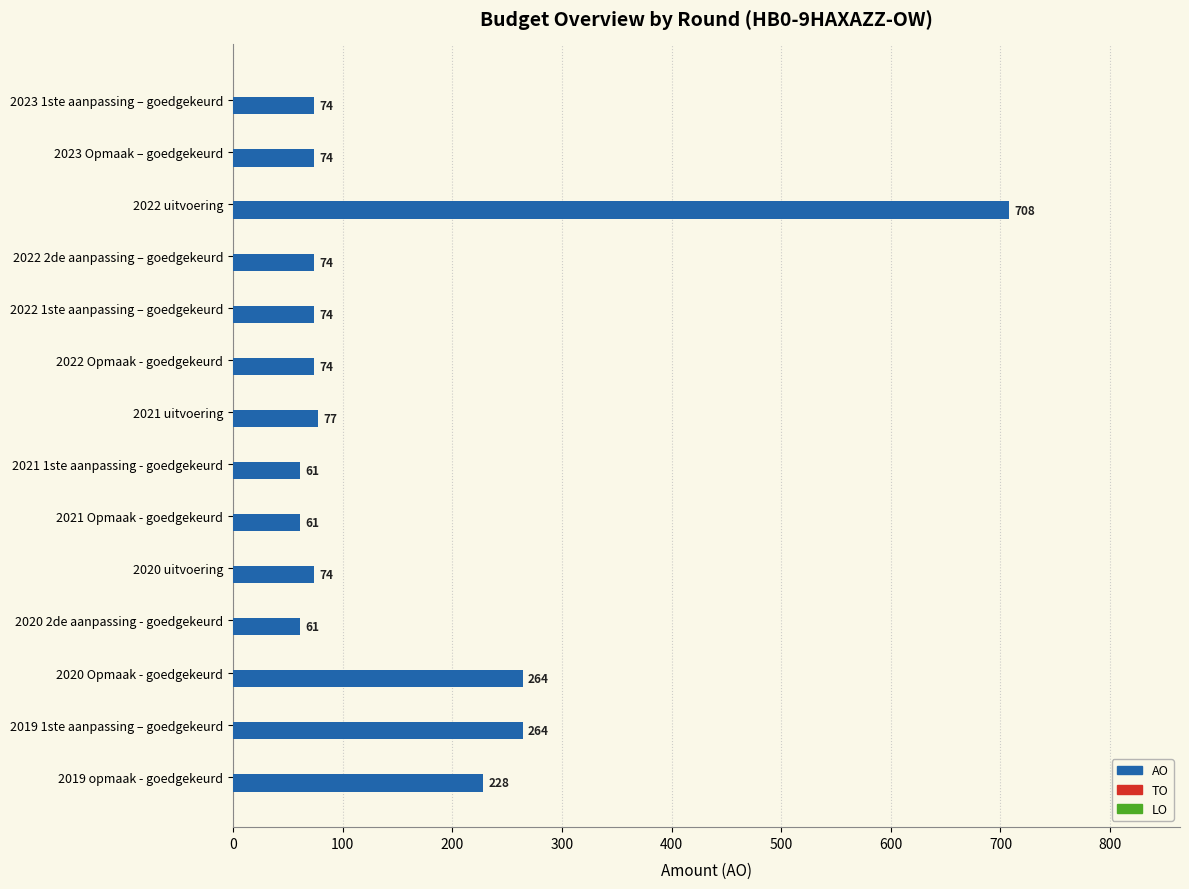

The chart shows a value of 77 at 2021 uitvoering. True or false?

True